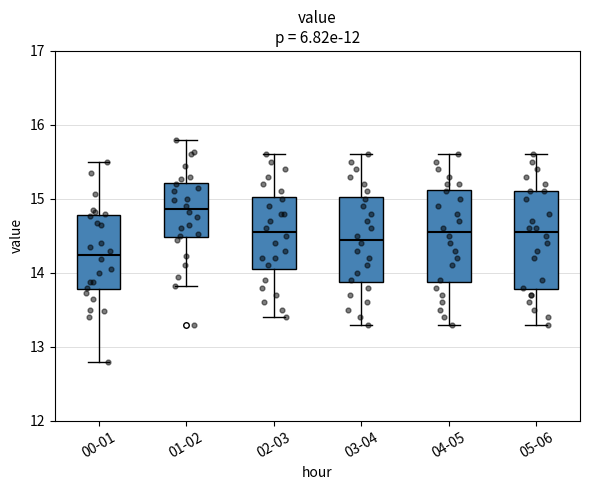

Which box's median line is the highest?

01-02